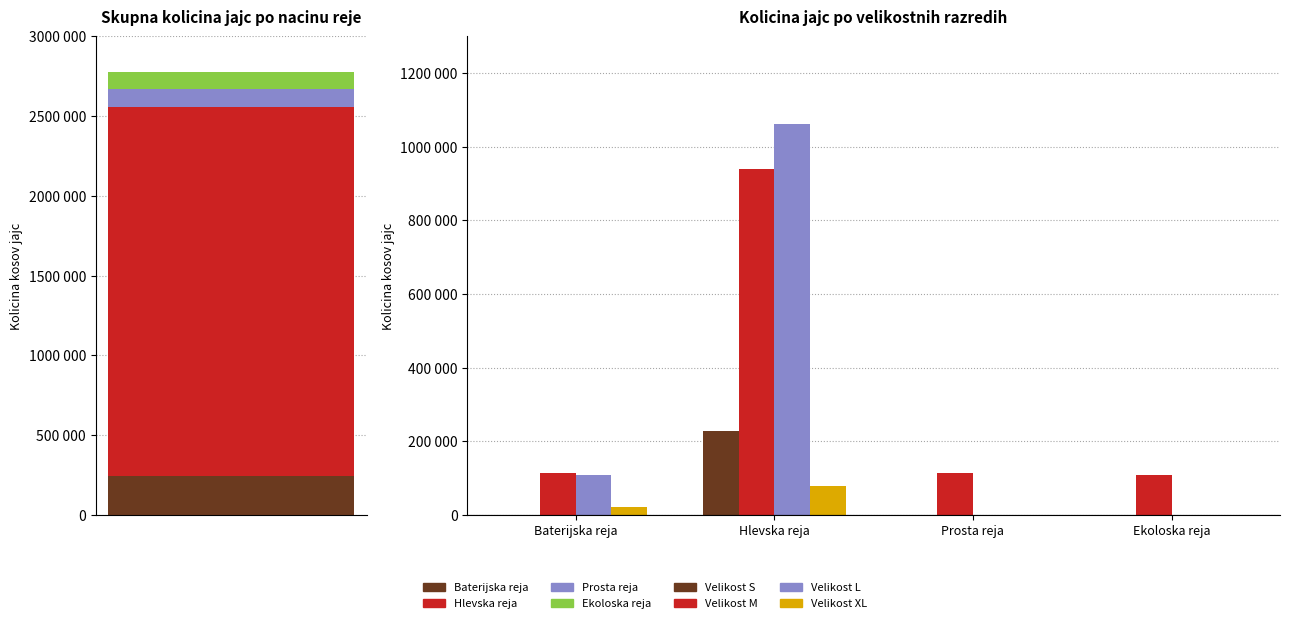

Reading left to right, transcribe all the data shown in this chart.

S: Baterijska reja=0	Hlevska reja=227842	Prosta reja=0	Ekoloska reja=0
M: Baterijska reja=114828	Hlevska reja=939804	Prosta reja=115035	Ekoloska reja=107320
L: Baterijska reja=109417	Hlevska reja=1062499	Prosta reja=0	Ekoloska reja=0
XL: Baterijska reja=21768	Hlevska reja=78284	Prosta reja=0	Ekoloska reja=0